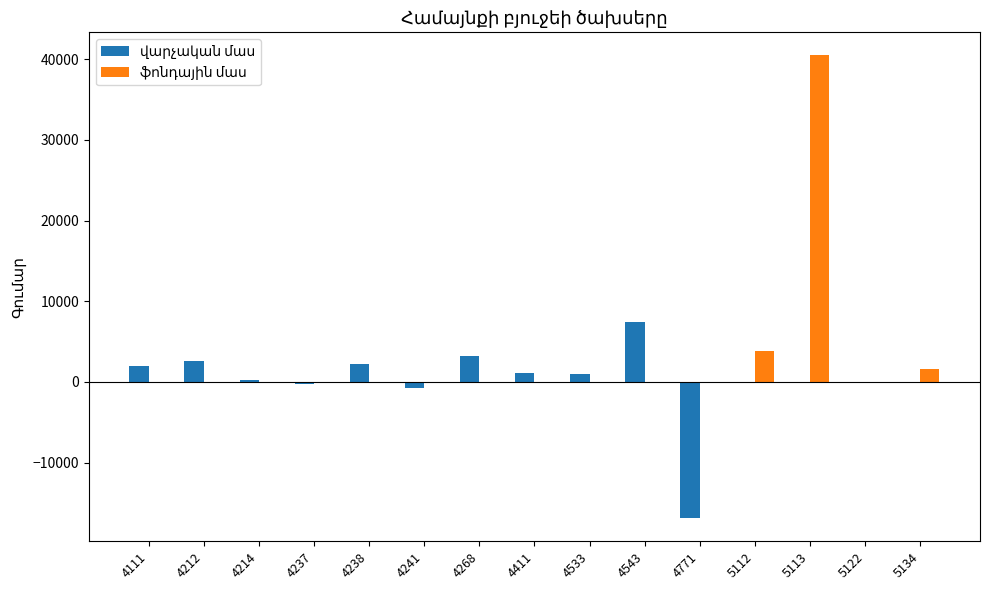

At which category is the sum across all series the highest?

5113